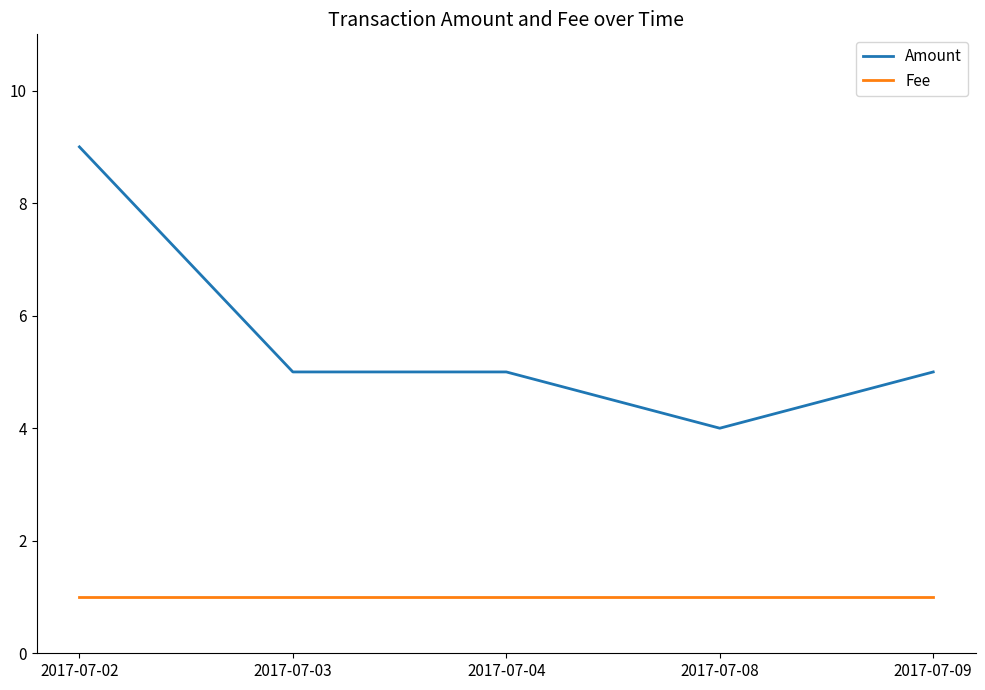

Reading left to right, list all the values displayed in this chart.

Amount: 2017-07-02=9	2017-07-03=5	2017-07-04=5	2017-07-08=4	2017-07-09=5
Fee: 2017-07-02=1	2017-07-03=1	2017-07-04=1	2017-07-08=1	2017-07-09=1